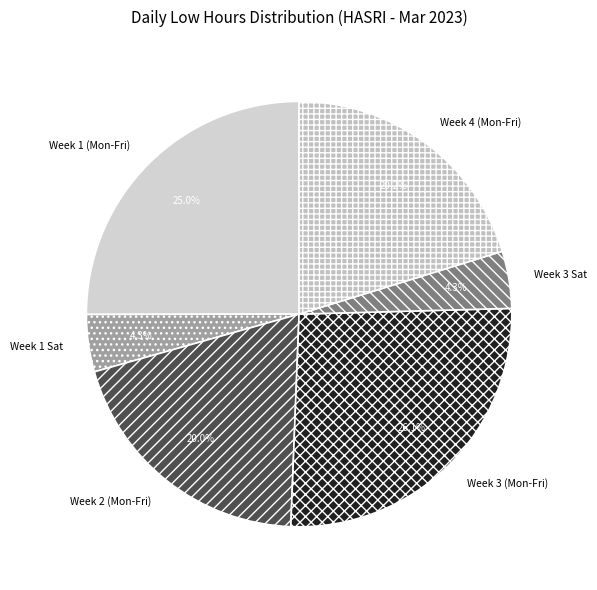

Which category has the biggest portion of the pie?

Week 3 (Mon-Fri)